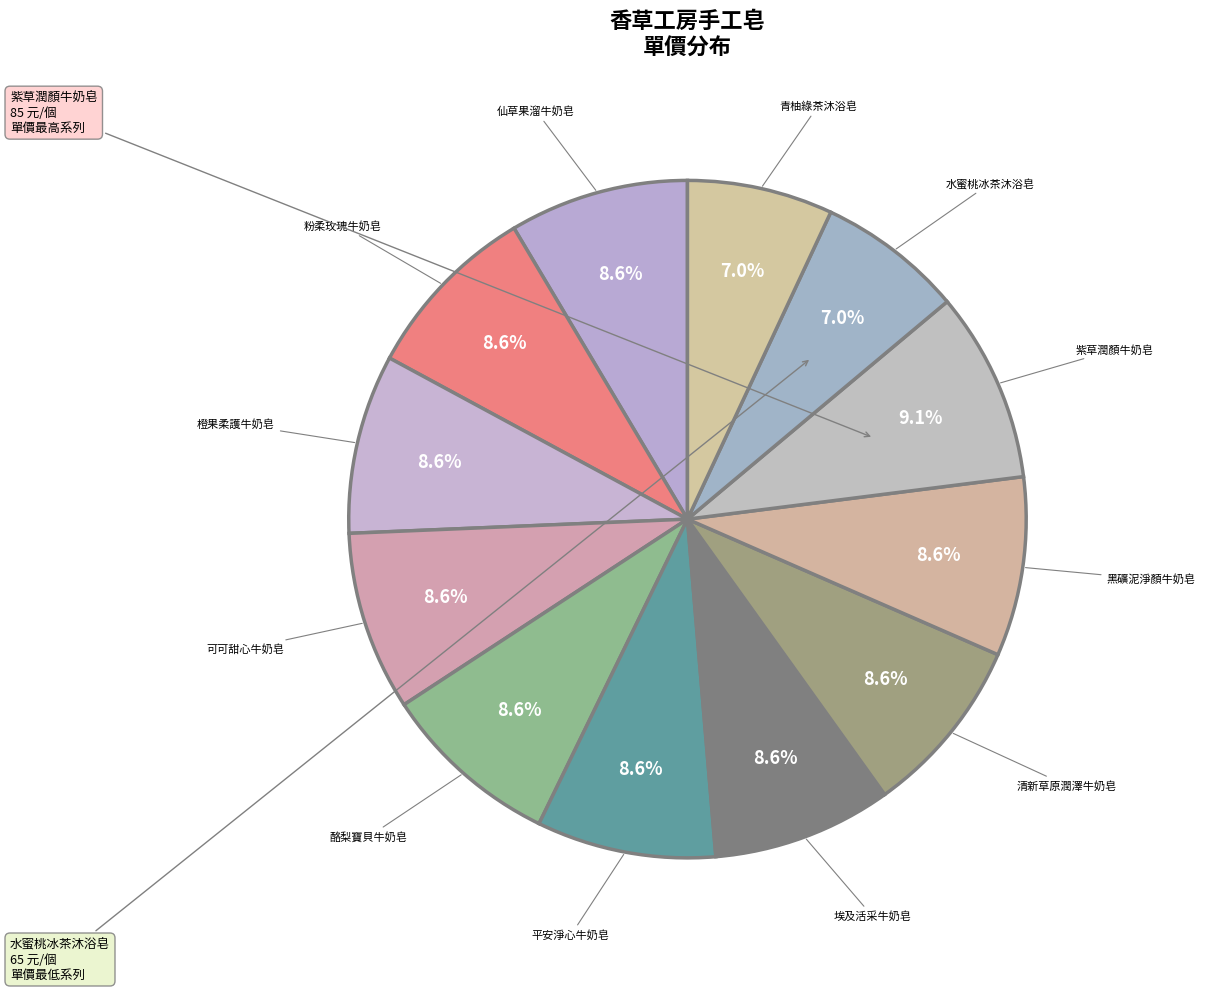

To the nearest percent, what is the difference between the largest and smallest slice percentages?

2%